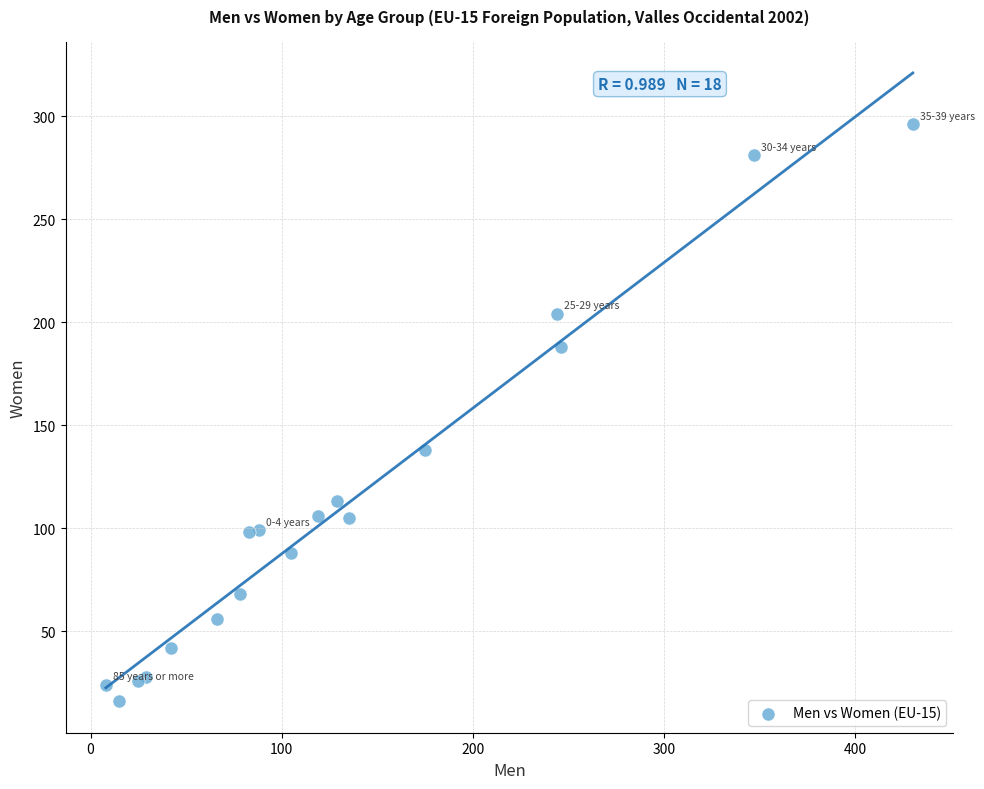

What Y value in the scatter plot is closest to 156?

138